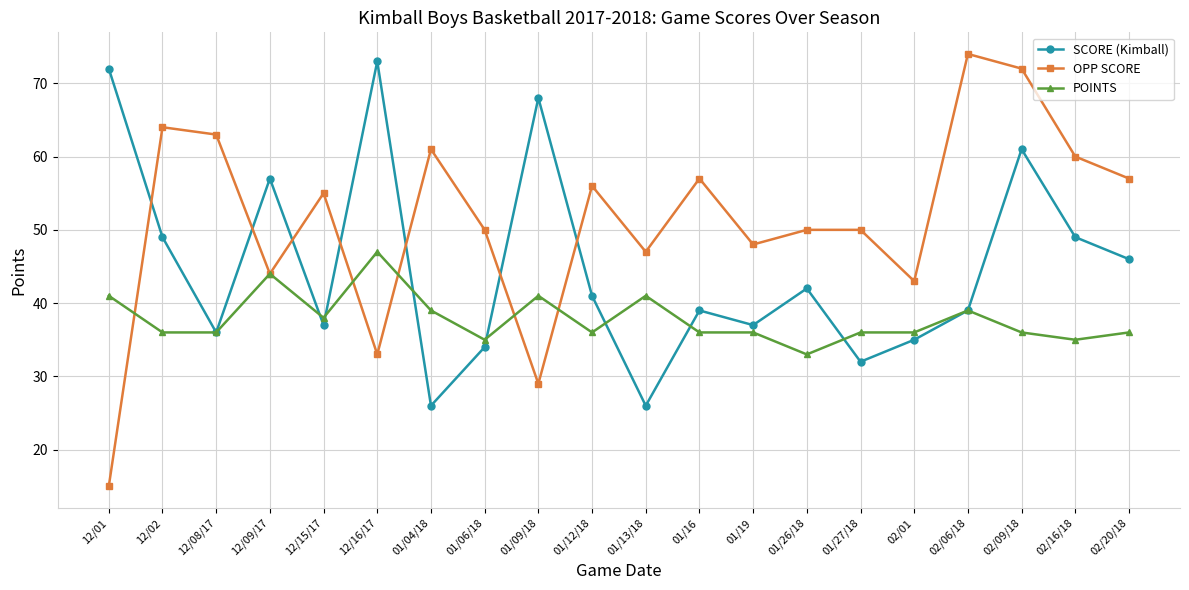

True or false: POINTS has more than 1 points higher than both neighbors.

True